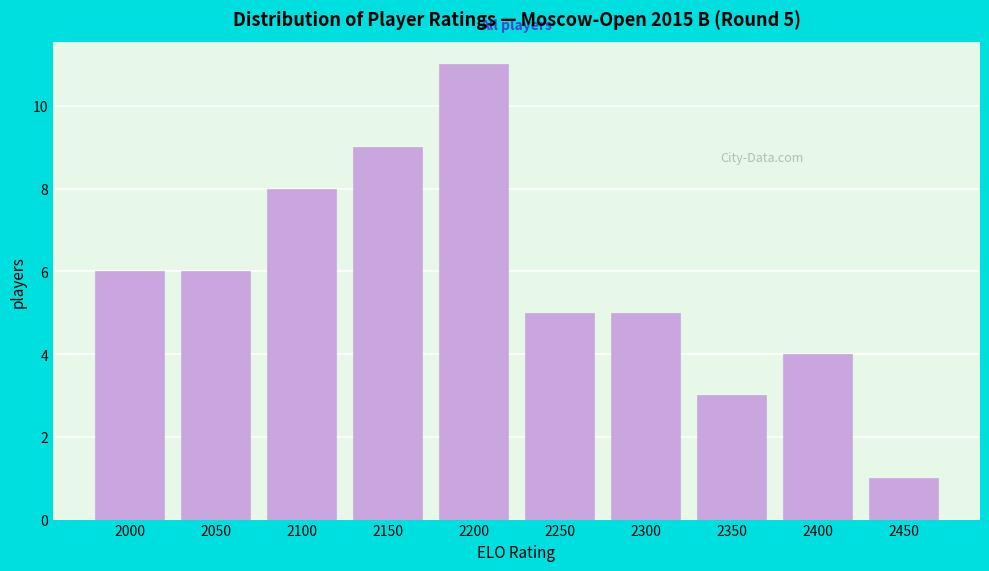

Reading left to right, extract all data points from this chart.

6	6	8	9	11	5	5	3	4	1